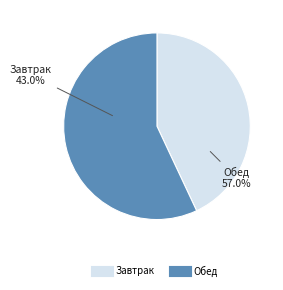

Is there a majority slice in this chart?

Yes